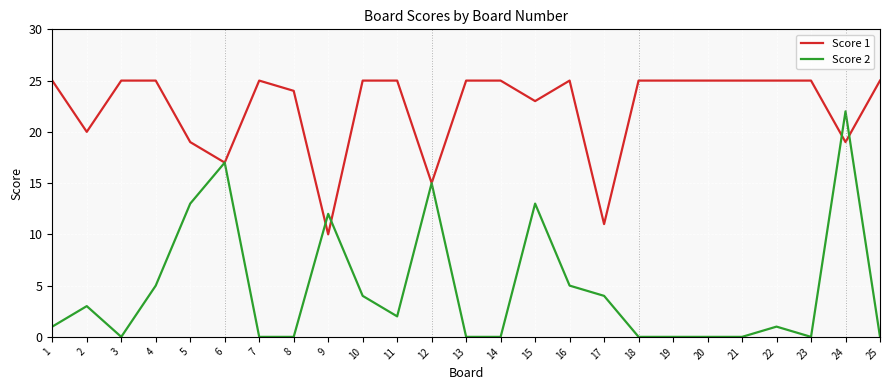

Count the number of categories in the chart.

25